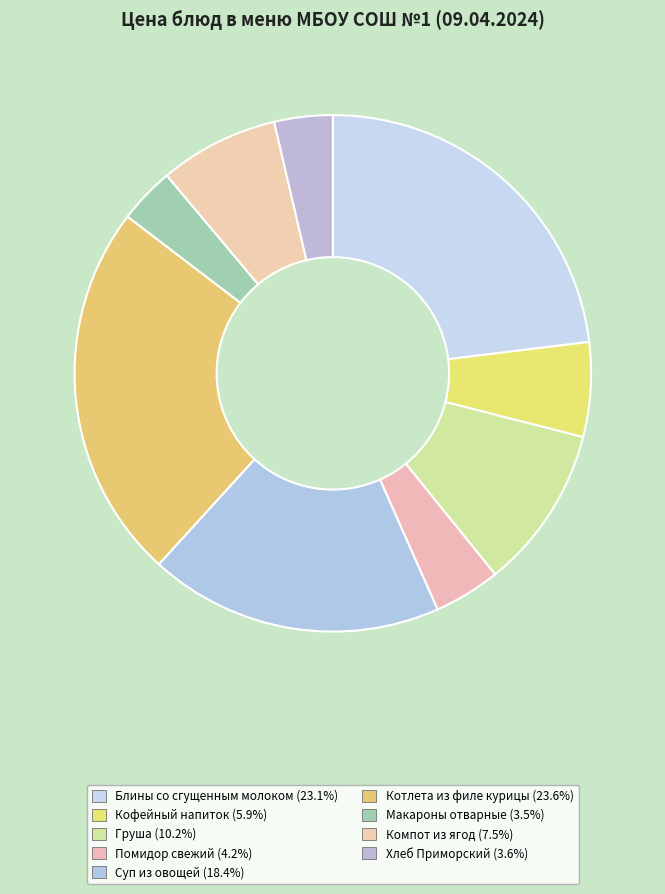

Which category has the biggest portion of the pie?

Котлета из филе курицы